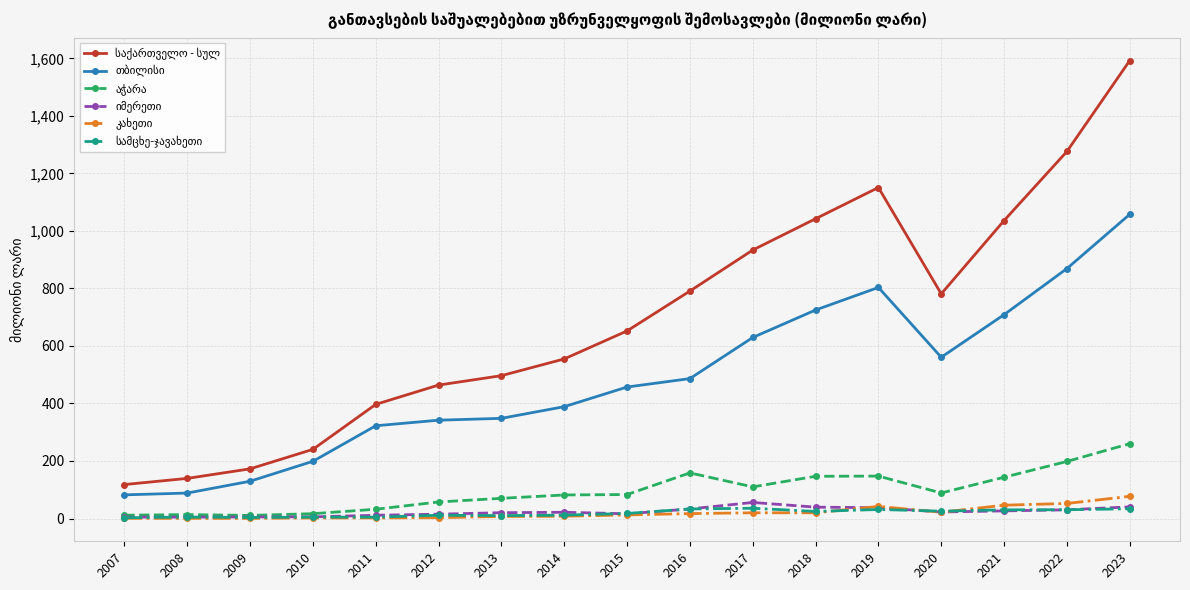

Which category has the highest value across all series?

2023